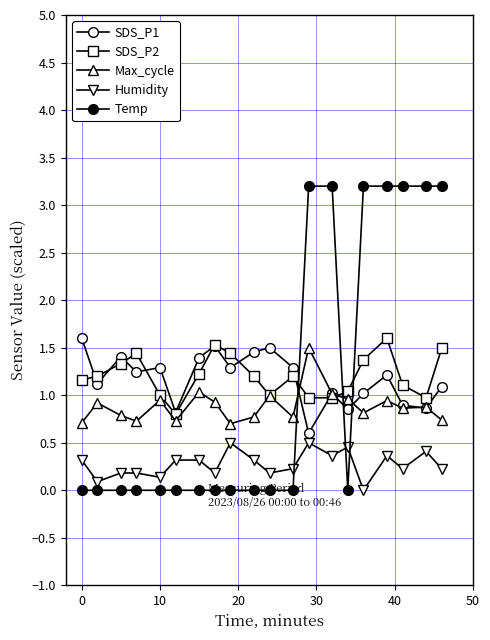

Does the chart have visible grid lines?

Yes